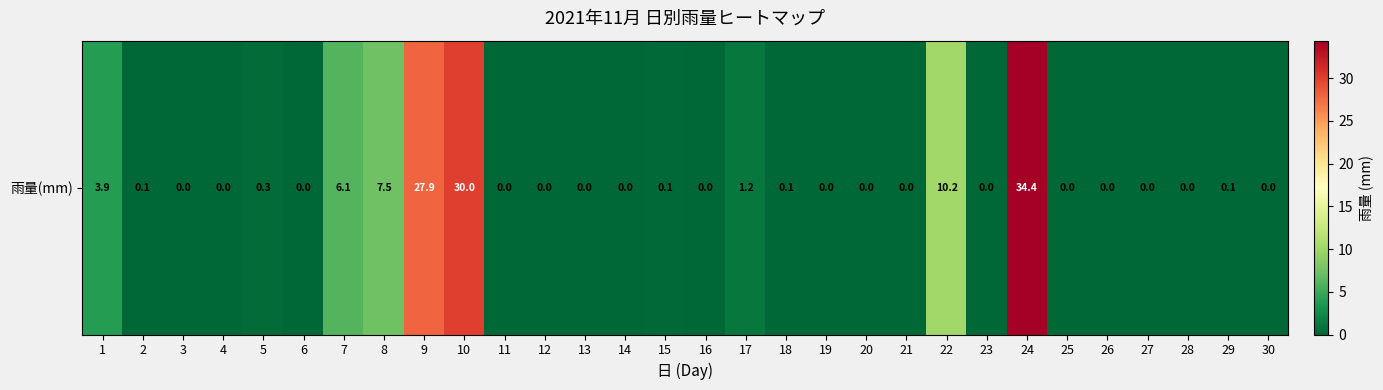

Reading left to right, what are all the values shown in this chart?

1=3.9	2=0.1	3=0.0	4=0.0	5=0.3	6=0.0	7=6.1	8=7.5	9=27.9	10=30.0	11=0.0	12=0.0	13=0.0	14=0.0	15=0.1	16=0.0	17=1.2	18=0.1	19=0.0	20=0.0	21=0.0	22=10.2	23=0.0	24=34.4	25=0.0	26=0.0	27=0.0	28=0.0	29=0.1	30=0.0